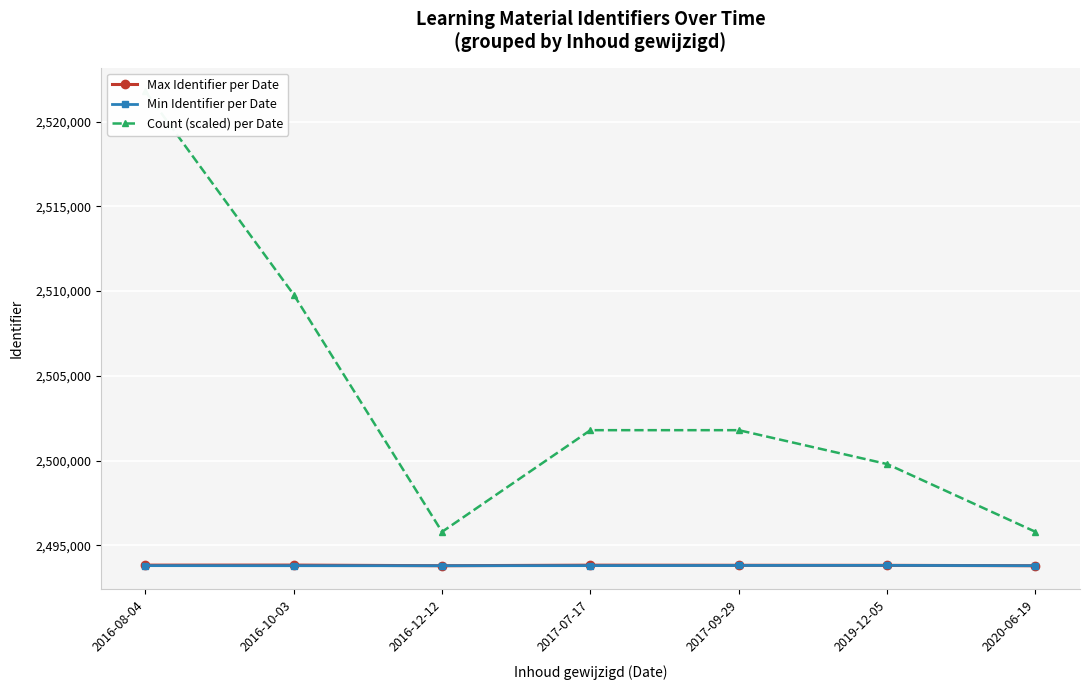

How many values in the Max Identifier per Date series exceed 2493818?

3